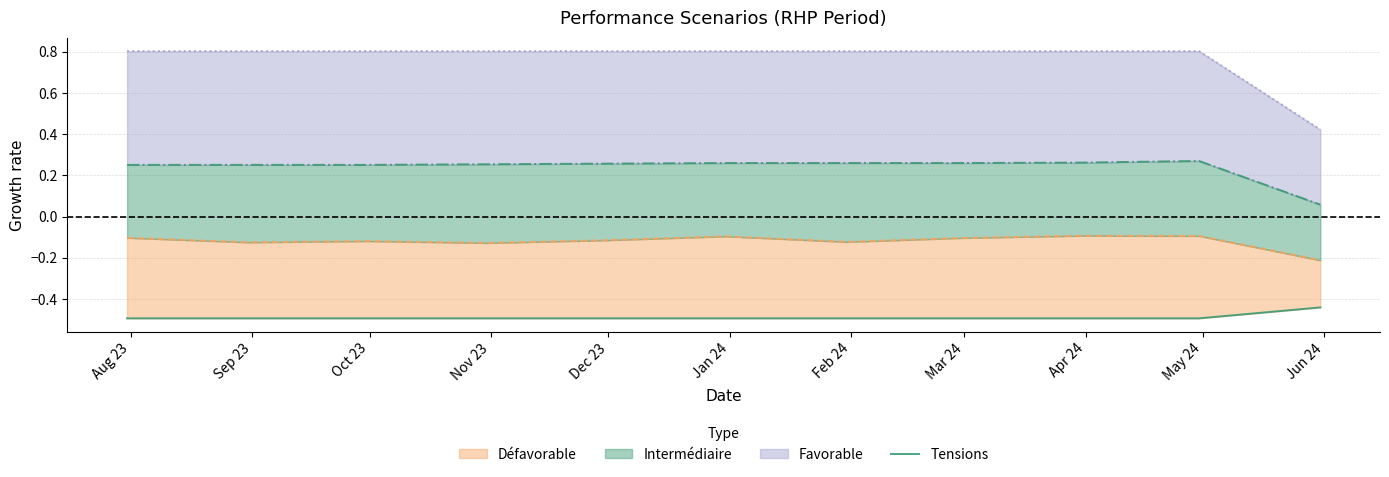

What is the difference between the maximum and minimum values?

0.1